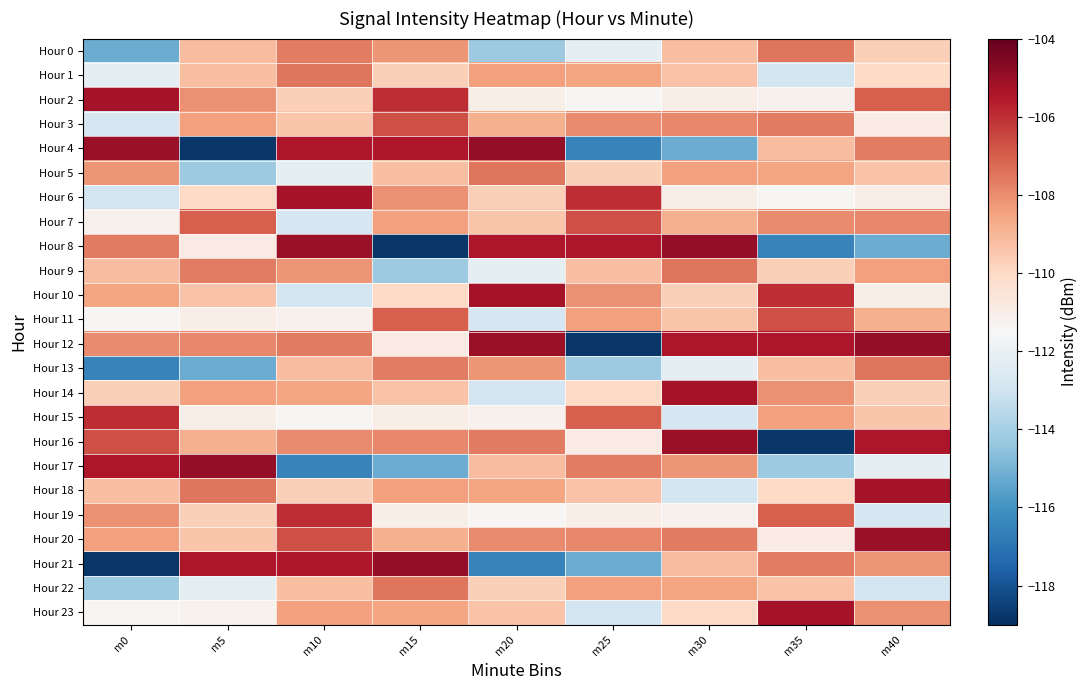

List the series in order of their peak value, highest first.

Hour 4, Hour 8, Hour 12, Hour 17, Hour 21, Hour 16, Hour 20, Hour 2, Hour 6, Hour 10, Hour 14, Hour 18, Hour 23, Hour 15, Hour 19, Hour 3, Hour 7, Hour 11, Hour 0, Hour 1, Hour 5, Hour 9, Hour 13, Hour 22